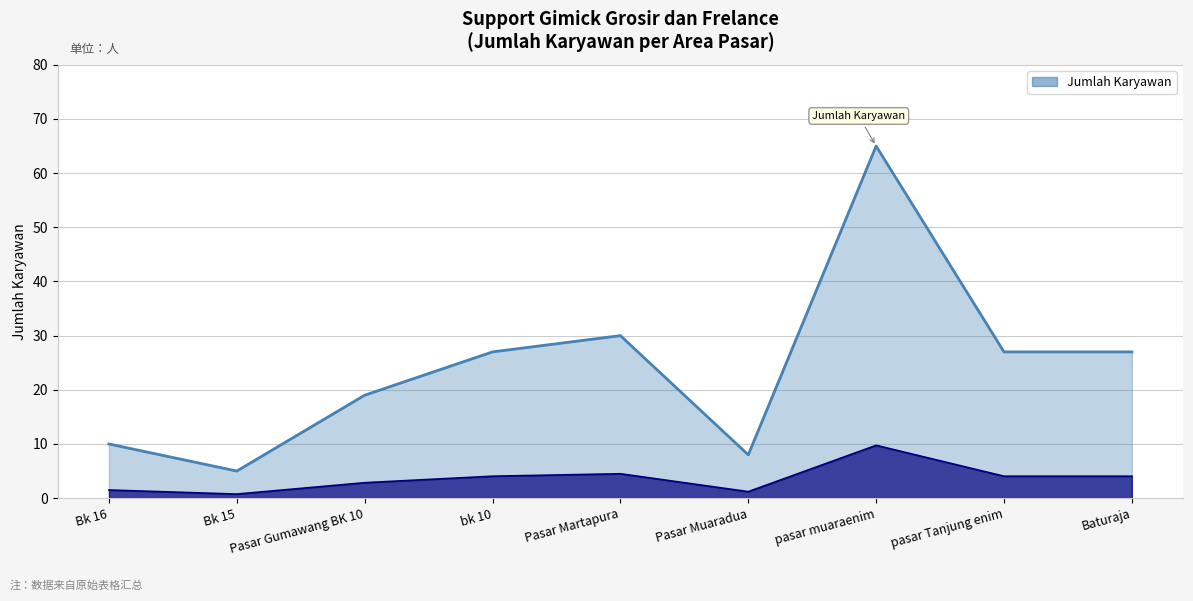

Between Bk 15 and Baturaja, which is larger?

Baturaja